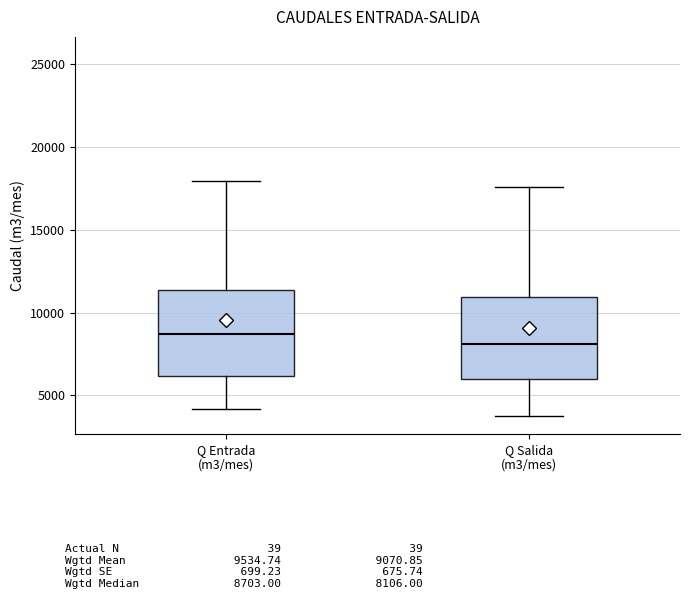

Reading left to right, transcribe this box plot: for each box, give where its median line is, the range the box spans, and where its two whiskers end, as read against the y-axis. The values are not printed on the chart, so give them approximately, as read against the axis.

Q Entrada (m3/mes): median 8500, box 6000 to 11500, whiskers 4000 to 18000
Q Salida (m3/mes): median 8000, box 6000 to 11000, whiskers 4000 to 17500